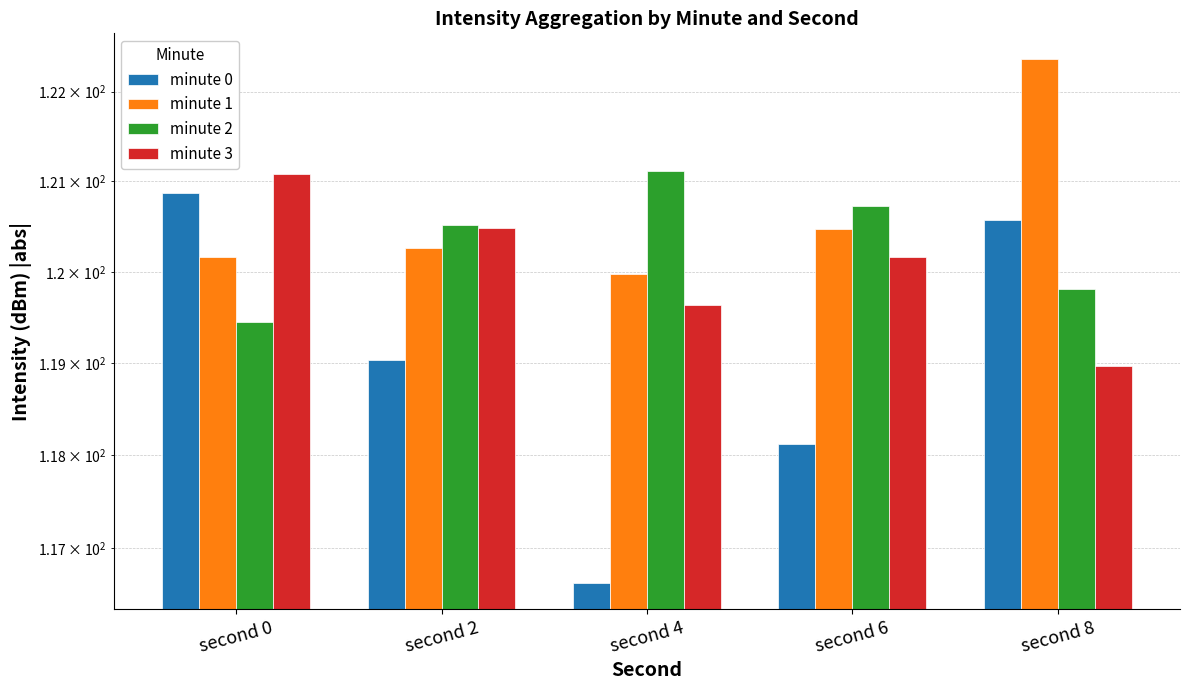

How many bars are there in each group?

4